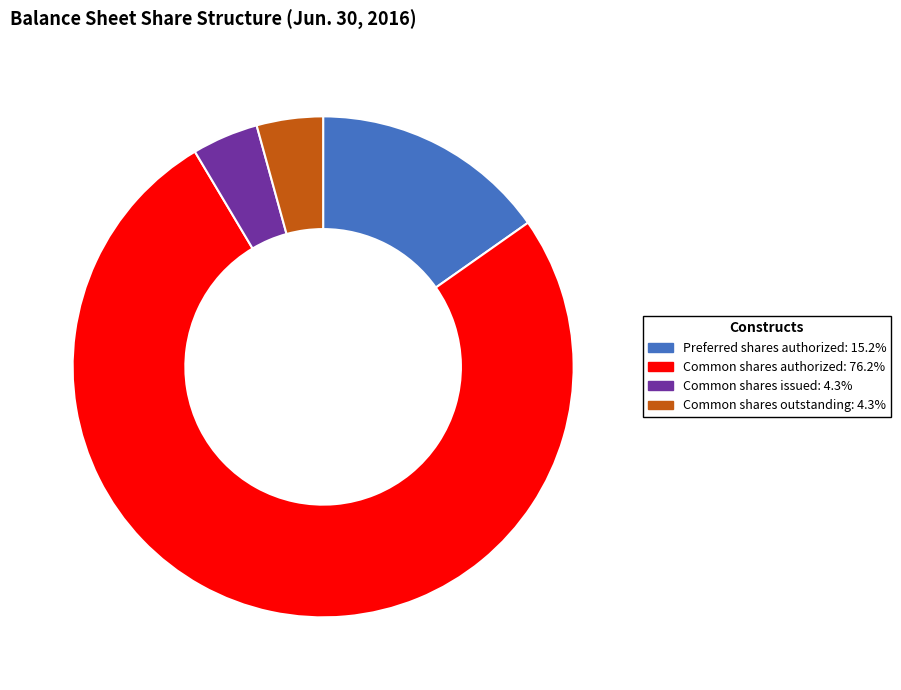

Does any single category account for the majority?

Yes